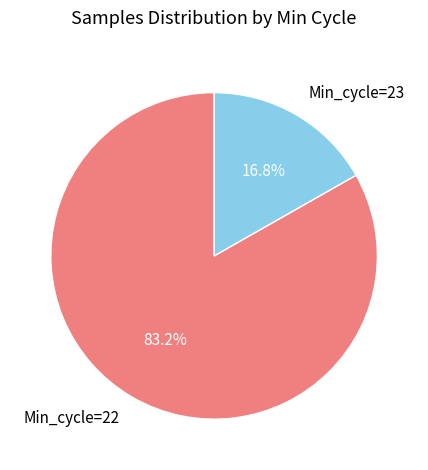

Between Min_cycle=23 and Min_cycle=22, which is larger?

Min_cycle=22